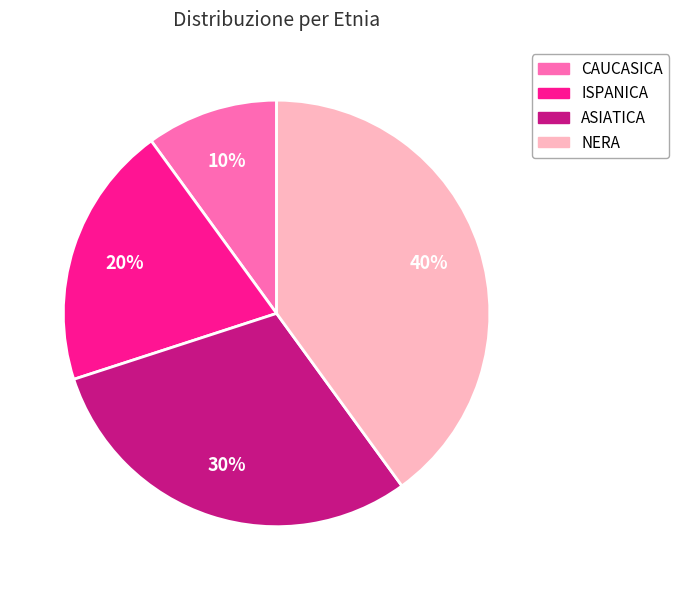

What is the largest slice in the pie chart?

NERA